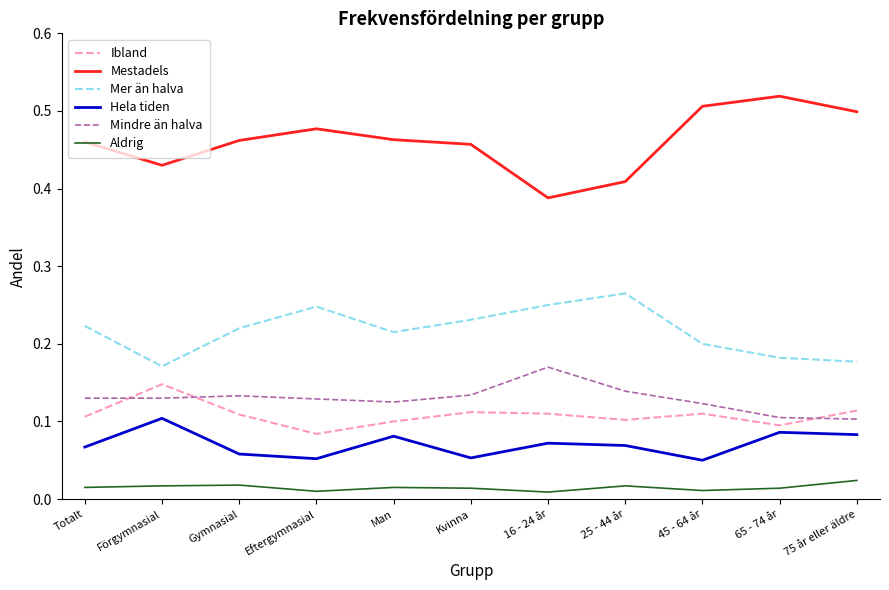

Where is Ibland nearest to the value 0?

Eftergymnasial